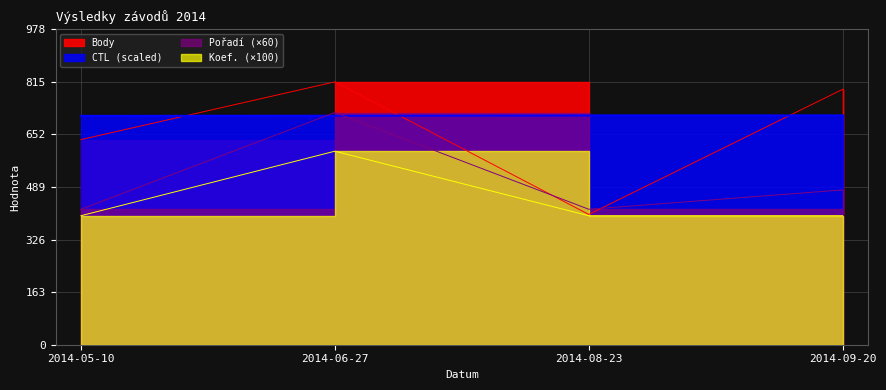

At how many categories does at least one series exceed 429?

4